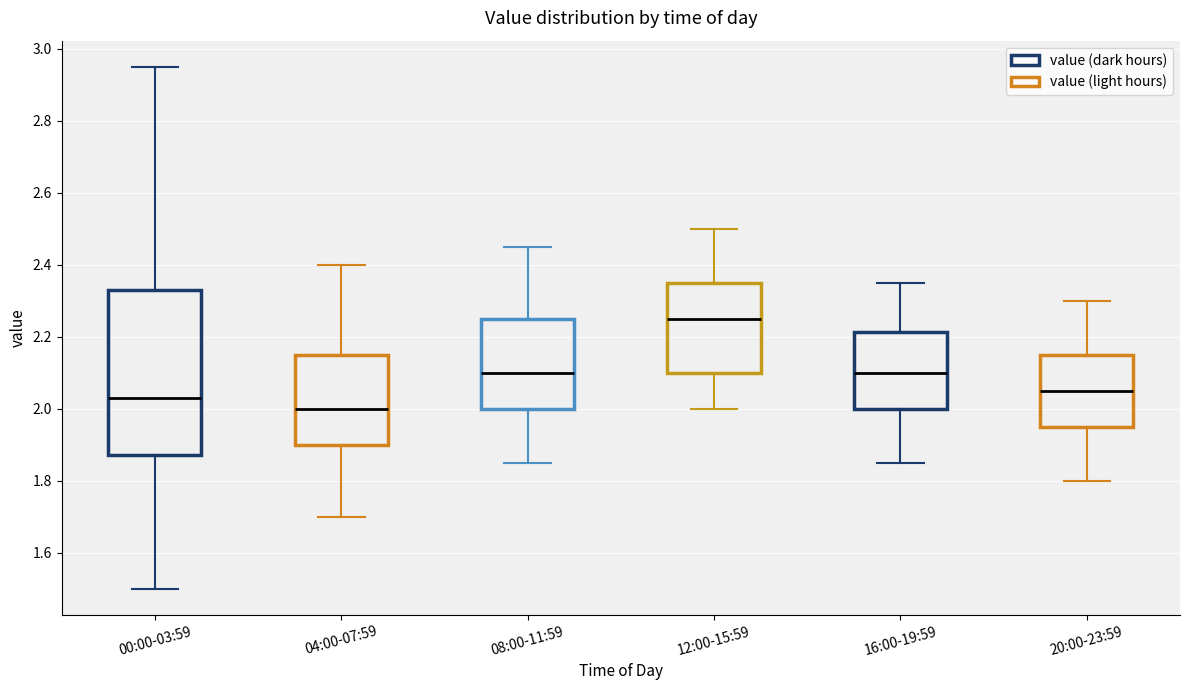

Comparing the boxes themselves (not the whiskers), which one is the tallest?

00:00-03:59